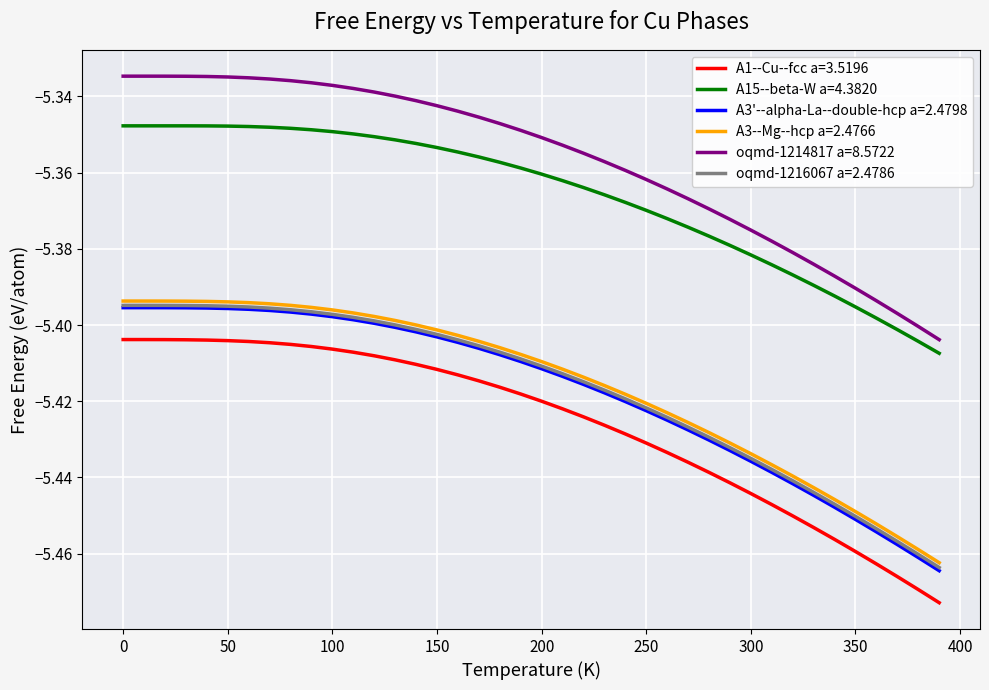

True or false: A1--Cu--fcc a=3.5196 and oqmd-1214817 a=8.5722 intersect in this chart.

False